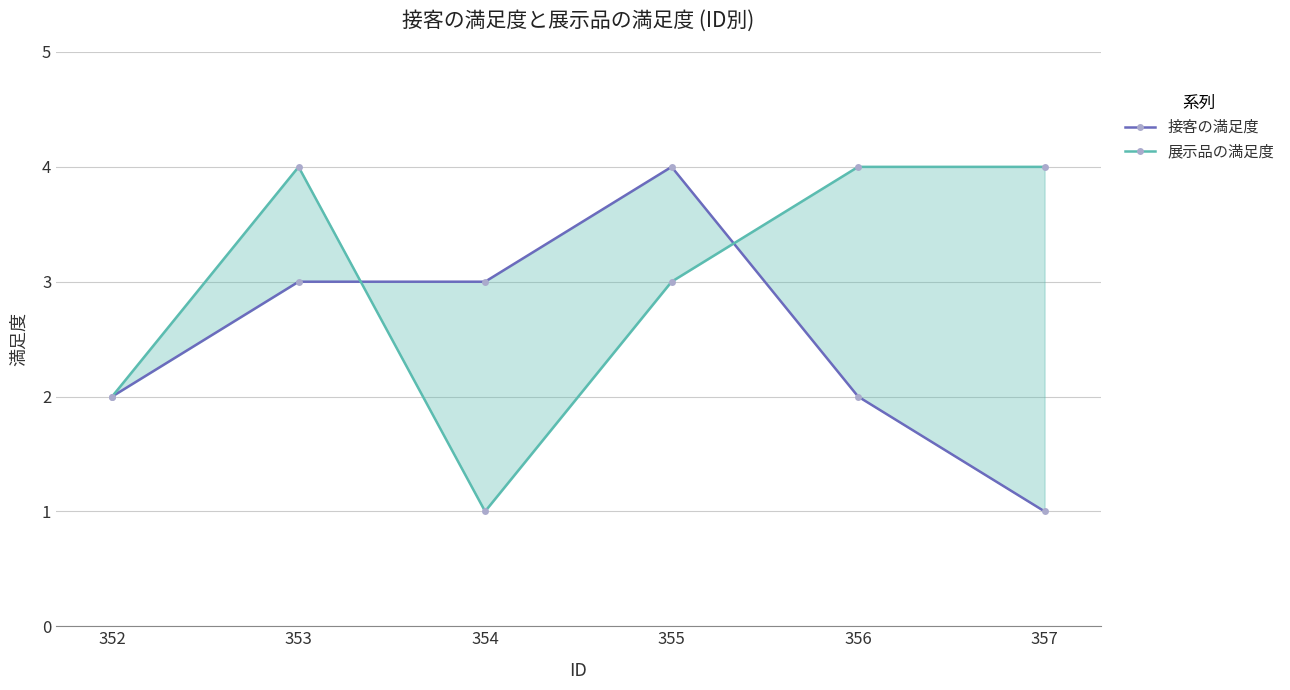

The 展示品の満足度 series shows 1 at 354. True or false?

True